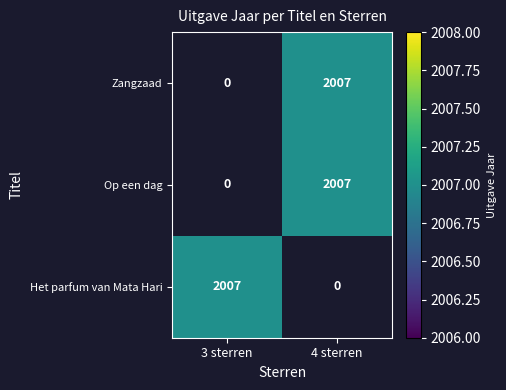

The value of Het parfum van Mata Hari at 3 sterren is 2007. True or false?

True